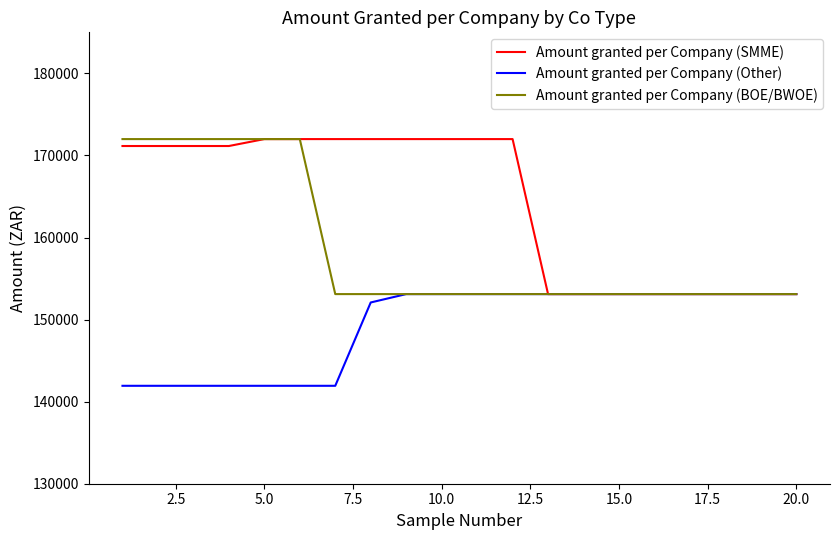

Rank the series by their average value, from lowest to highest.

Amount granted per Company (Other), Amount granted per Company (BOE/BWOE), Amount granted per Company (SMME)